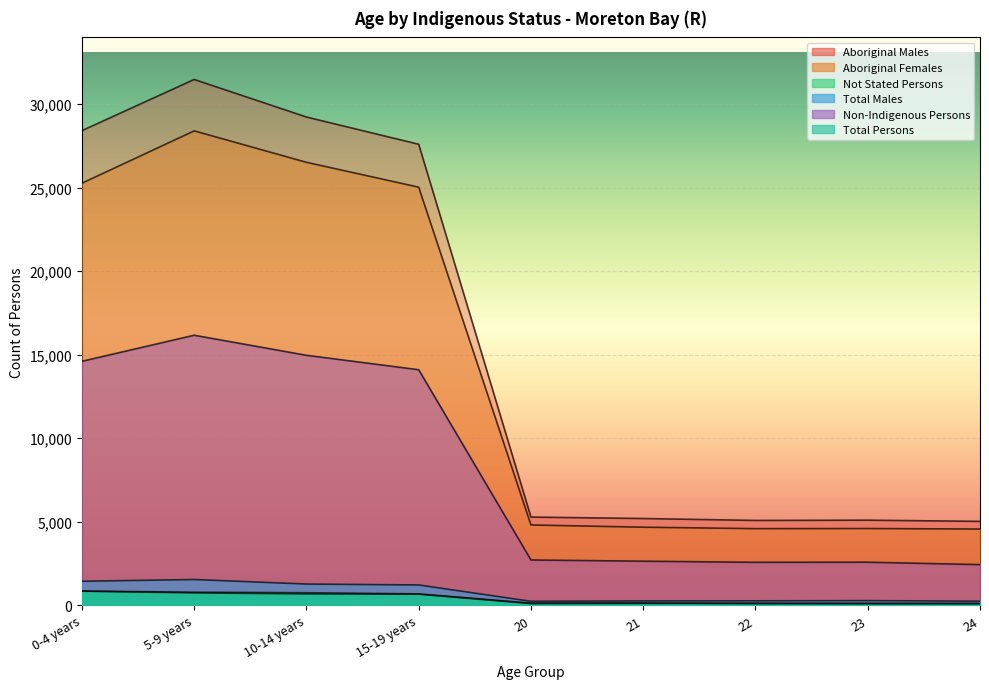

What is the average value of the Total Males series?

8090